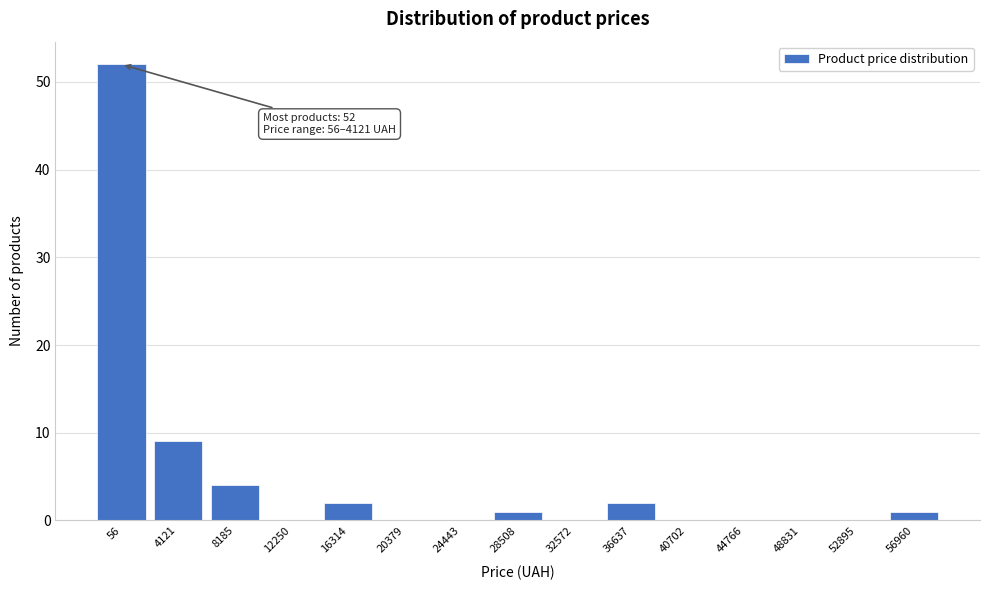

Reading left to right, extract all data points from this chart.

56=52	4121=9	8185=4	12250=0	16314=2	20379=0	24443=0	28508=1	32572=0	36637=2	40702=0	44766=0	48831=0	52895=0	56960=1